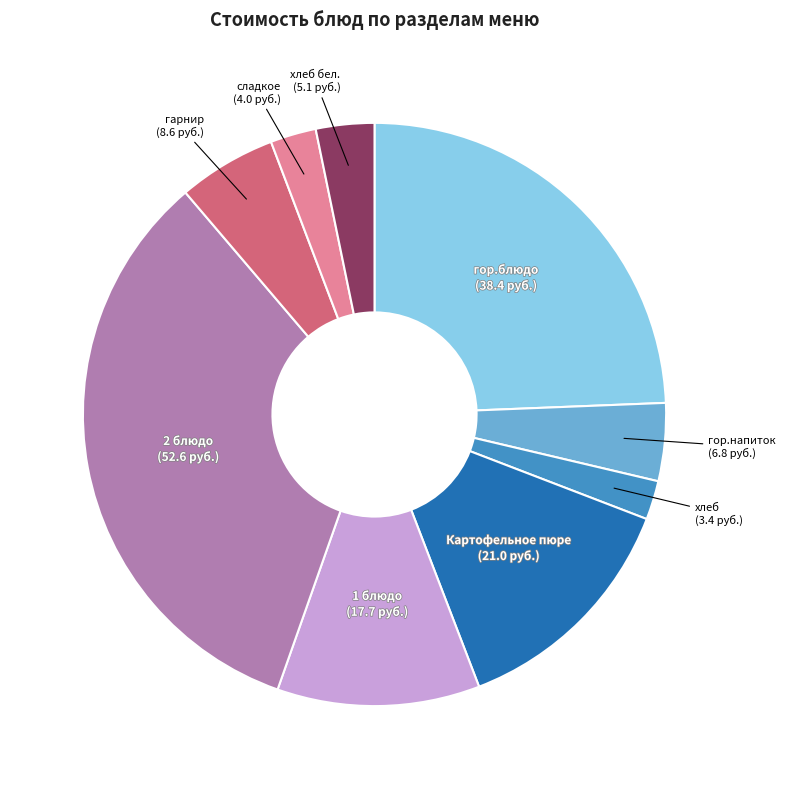

Is the sum of 1 блюдо and хлеб бел. greater than half?

No